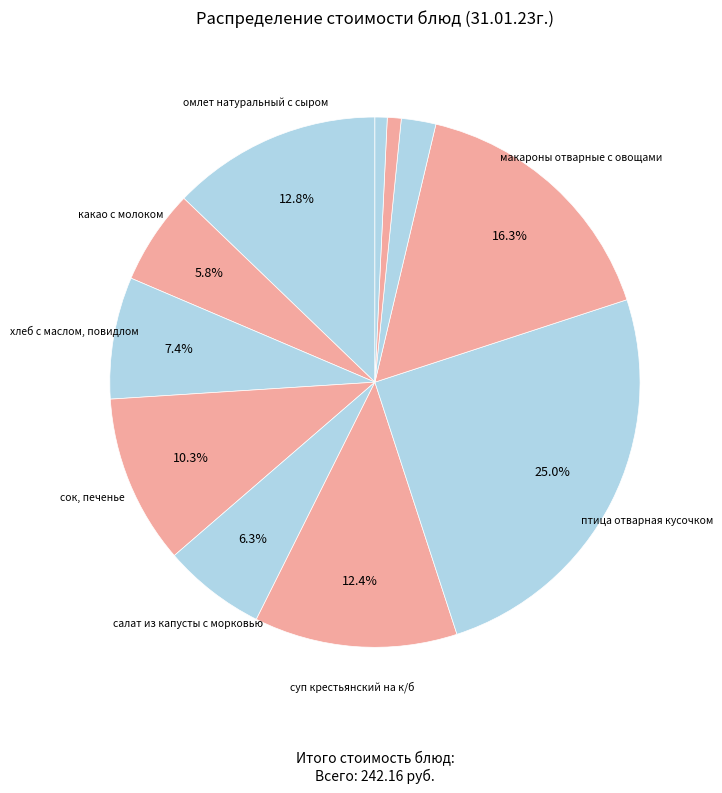

How many segments does this pie chart have?

11